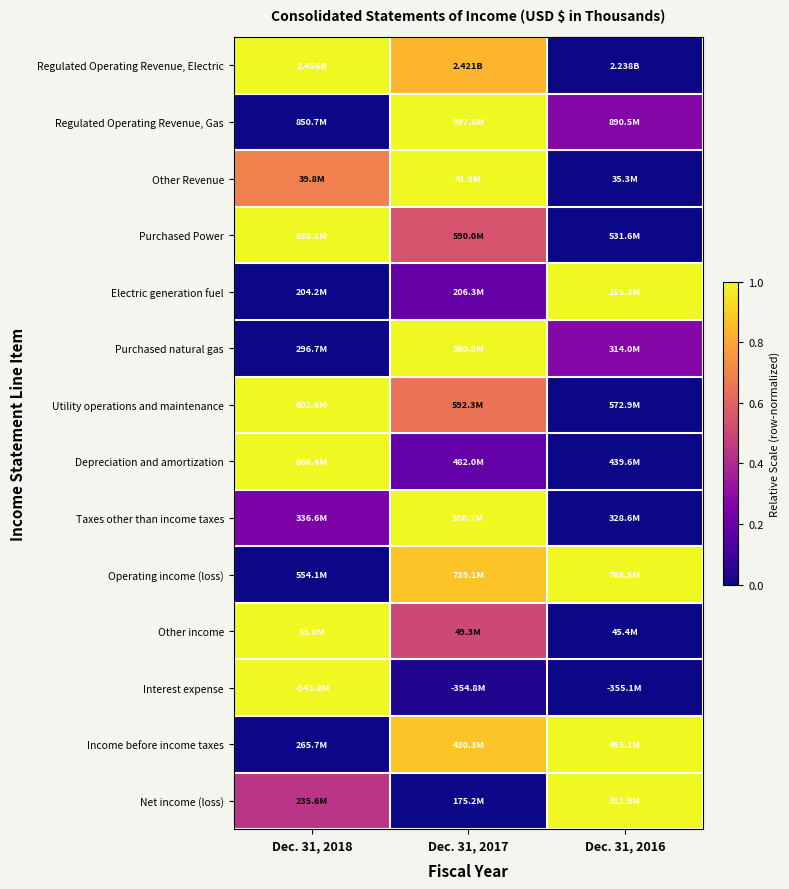

Reading right to left, transcribe all the data shown in this chart.

Regulated Operating Revenue, Electric: Dec. 31, 2016=0.0	Dec. 31, 2017=0.8	Dec. 31, 2018=1.0
Regulated Operating Revenue, Gas: Dec. 31, 2016=0.3	Dec. 31, 2017=1.0	Dec. 31, 2018=0.0
Other Revenue: Dec. 31, 2016=0.0	Dec. 31, 2017=1.0	Dec. 31, 2018=0.7
Purchased Power: Dec. 31, 2016=0.0	Dec. 31, 2017=0.5	Dec. 31, 2018=1.0
Electric generation fuel: Dec. 31, 2016=1.0	Dec. 31, 2017=0.2	Dec. 31, 2018=0.0
Purchased natural gas: Dec. 31, 2016=0.3	Dec. 31, 2017=1.0	Dec. 31, 2018=0.0
Utility operations and maintenance: Dec. 31, 2016=0.0	Dec. 31, 2017=0.7	Dec. 31, 2018=1.0
Depreciation and amortization: Dec. 31, 2016=0.0	Dec. 31, 2017=0.2	Dec. 31, 2018=1.0
Taxes other than income taxes: Dec. 31, 2016=0.0	Dec. 31, 2017=1.0	Dec. 31, 2018=0.2
Operating income (loss): Dec. 31, 2016=1.0	Dec. 31, 2017=0.9	Dec. 31, 2018=0.0
Other income: Dec. 31, 2016=0.0	Dec. 31, 2017=0.5	Dec. 31, 2018=1.0
Interest expense: Dec. 31, 2016=0.0	Dec. 31, 2017=0.0	Dec. 31, 2018=1.0
Income before income taxes: Dec. 31, 2016=1.0	Dec. 31, 2017=0.9	Dec. 31, 2018=0.0
Net income (loss): Dec. 31, 2016=1.0	Dec. 31, 2017=0.0	Dec. 31, 2018=0.4